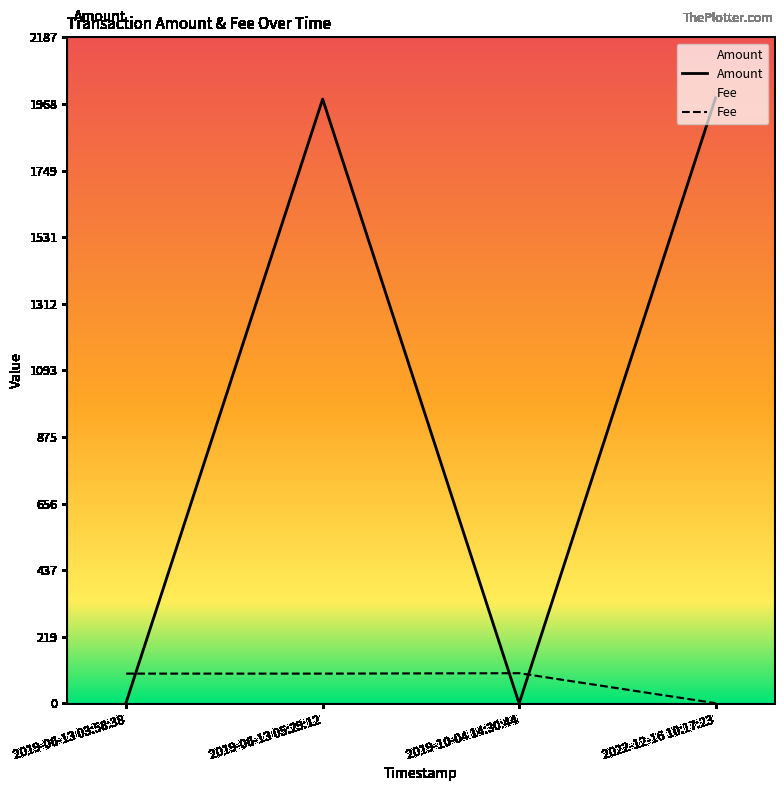

How many points are lower than both their immediate neighbors (excluding endpoints)?

1